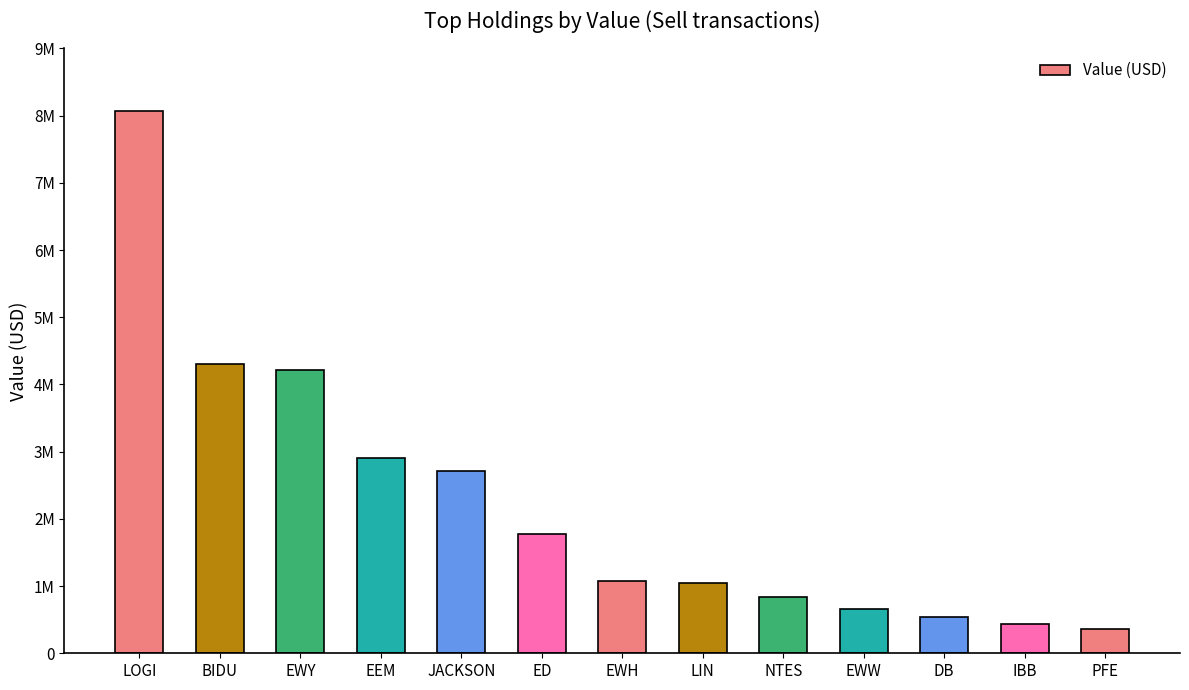

Where is the data nearest to the value 4216500?

EWY